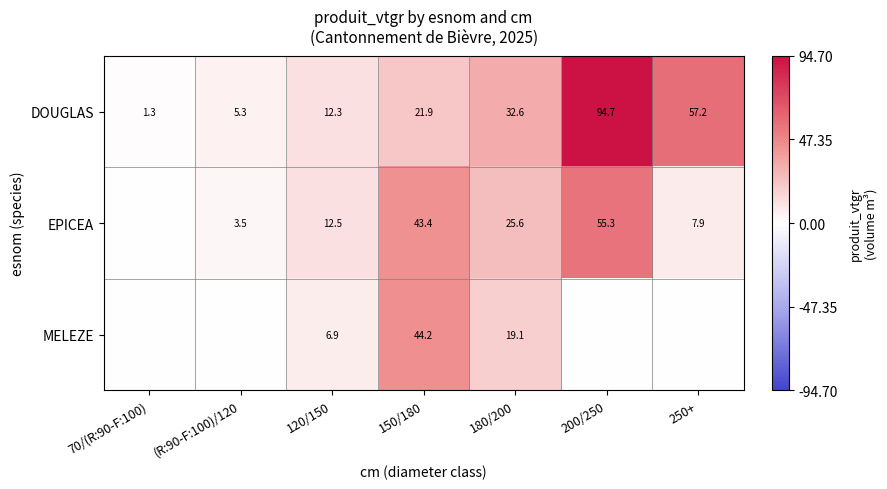

Rank the series at 120/150 from highest to lowest value.

EPICEA, DOUGLAS, MELEZE